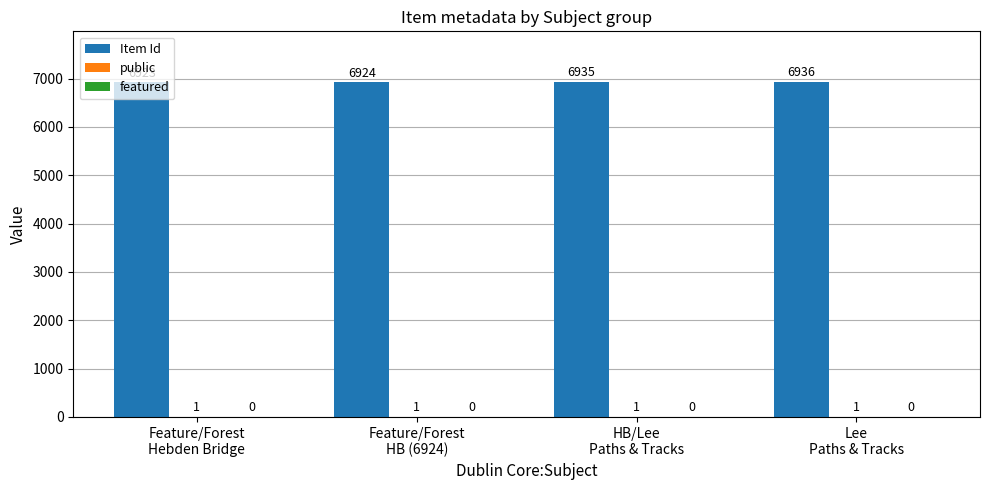

Which series has the largest total across all categories?

Item Id